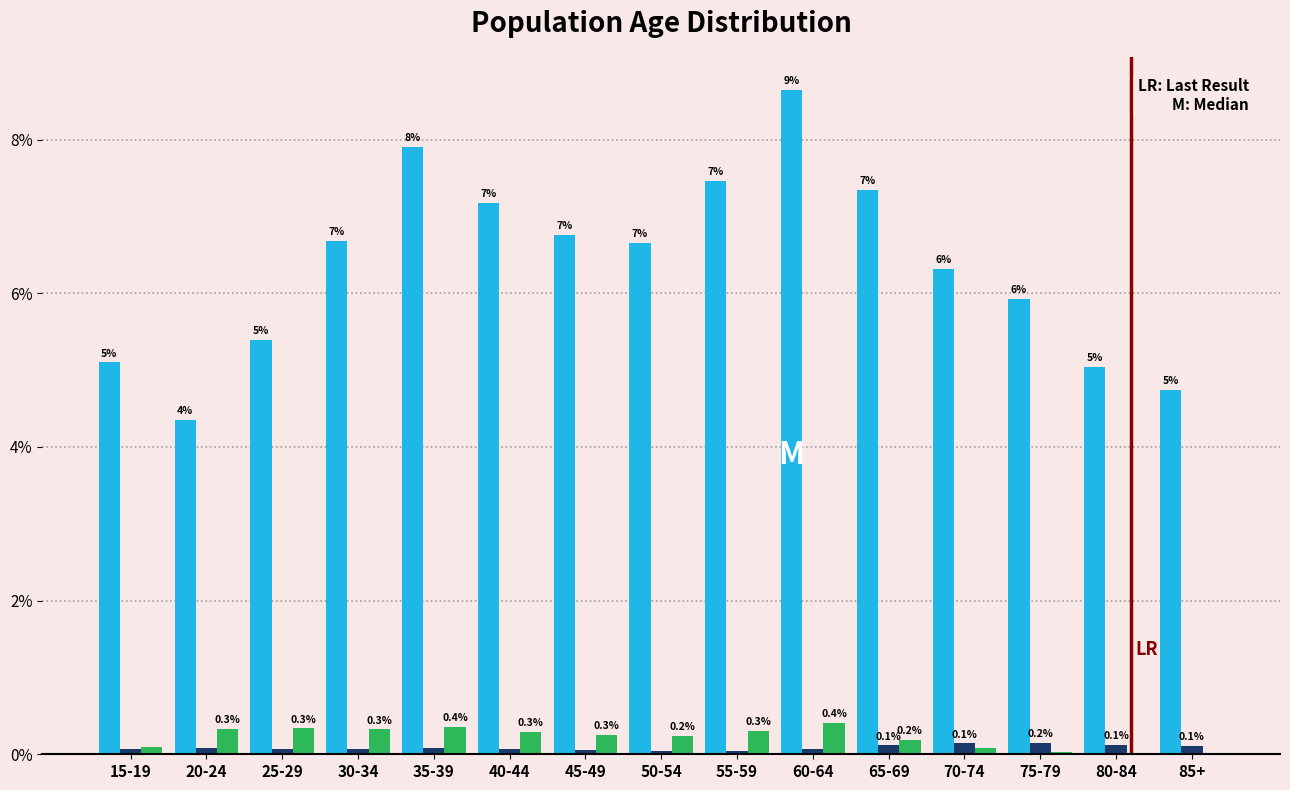

What is the greatest value displayed?

8.6